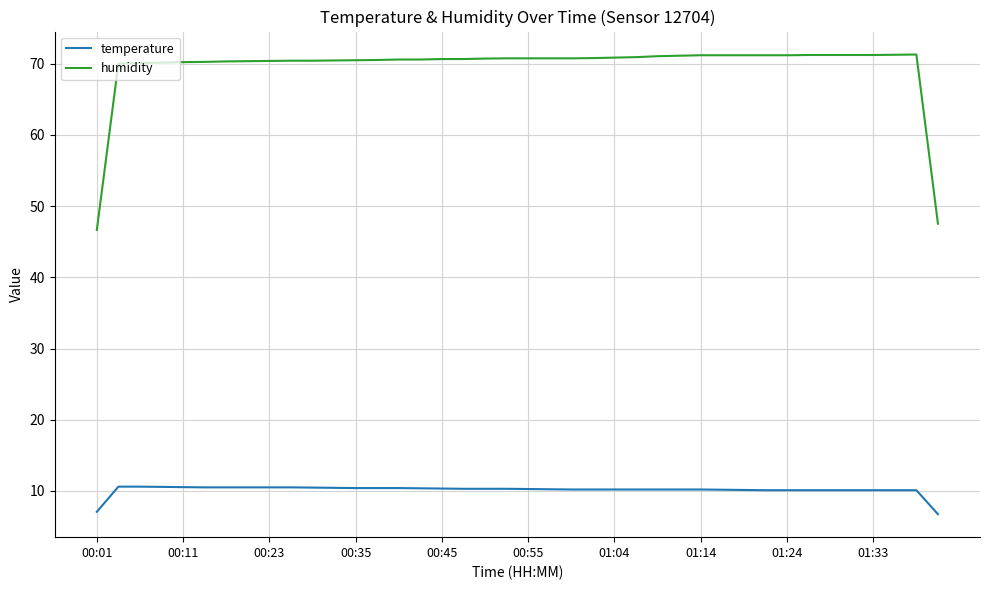

Which series has the largest total across all categories?

humidity